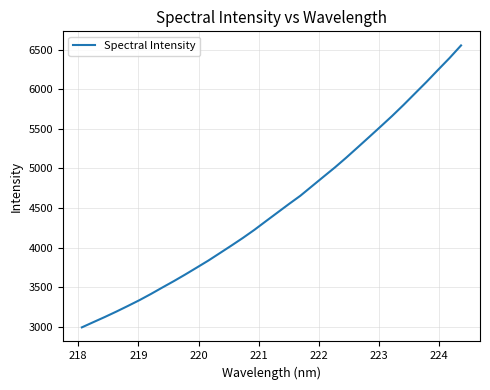

What is the difference between the maximum and minimum values?

3555.7